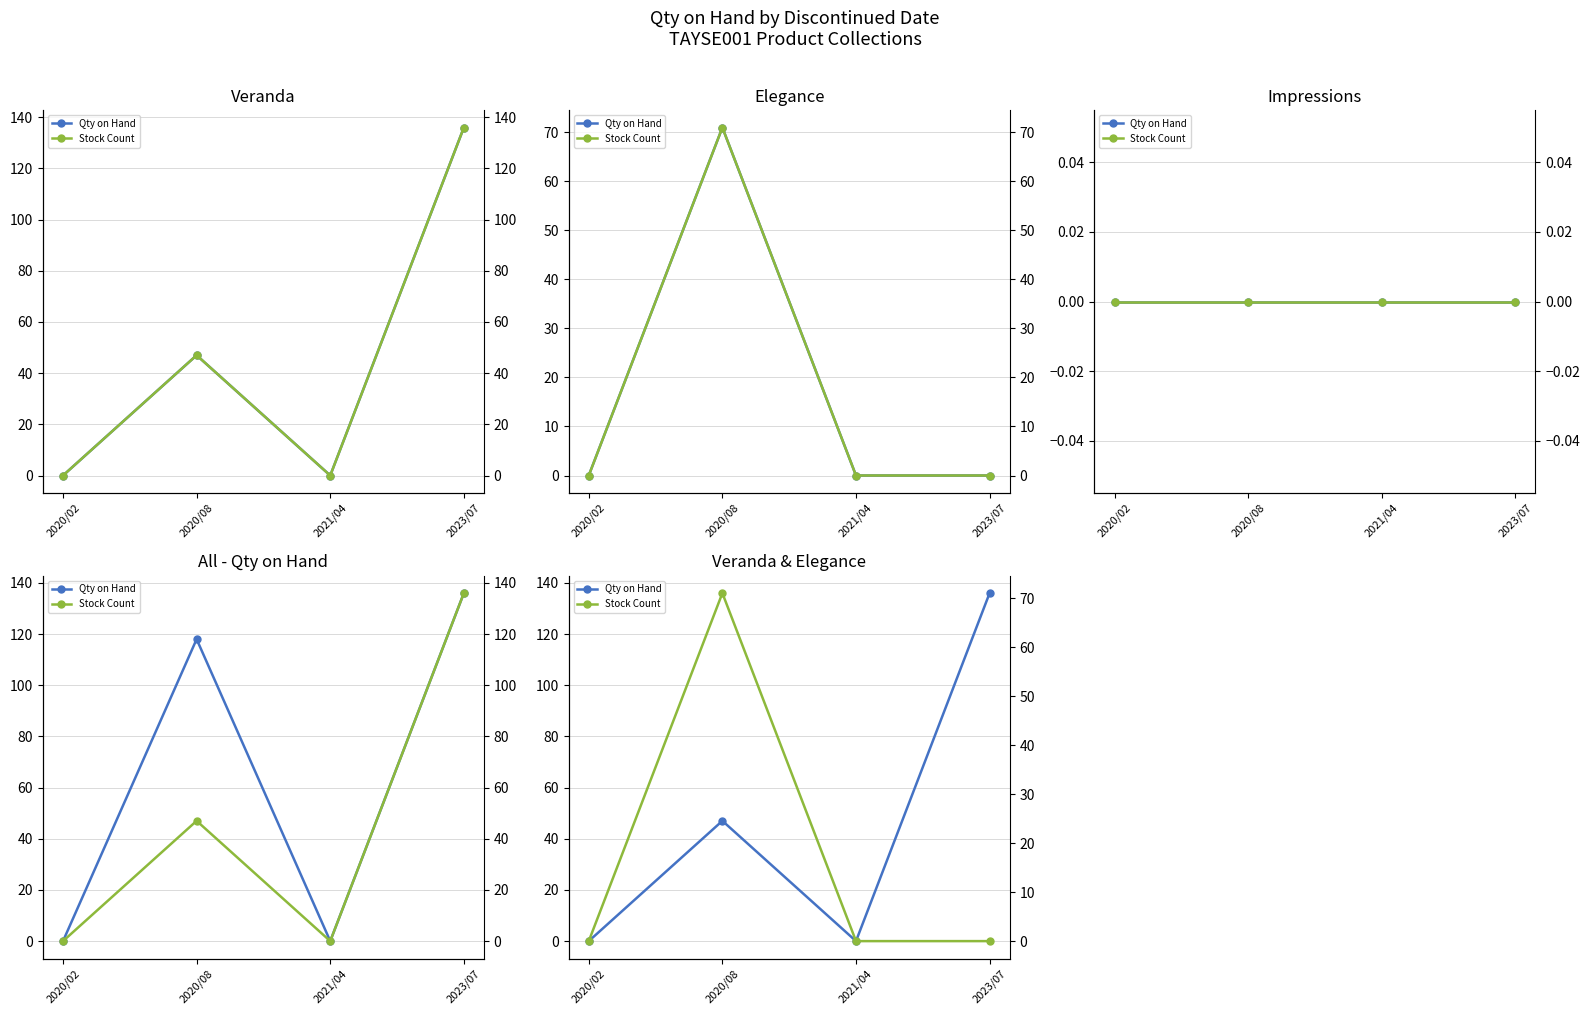

Reading left to right, what are all the values shown in this chart?

Qty on Hand: 2020/02=0	2020/08=47	2021/04=0	2023/07=136
Stock Count: 2020/02=0	2020/08=71	2021/04=0	2023/07=0